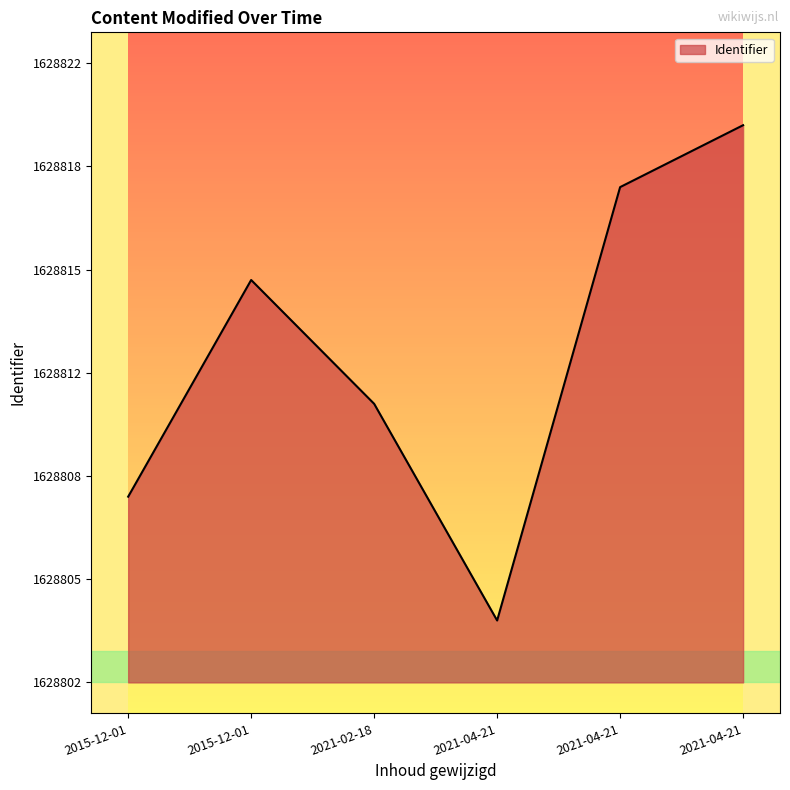

Does the chart have visible grid lines?

No